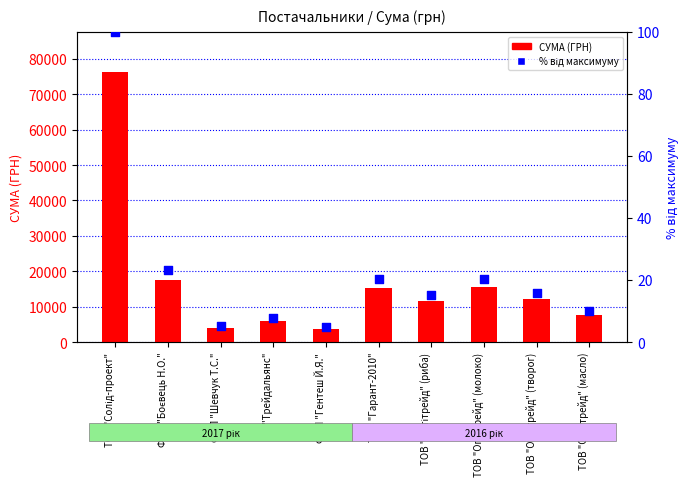

At how many categories does at least one series exceed 14358?

4